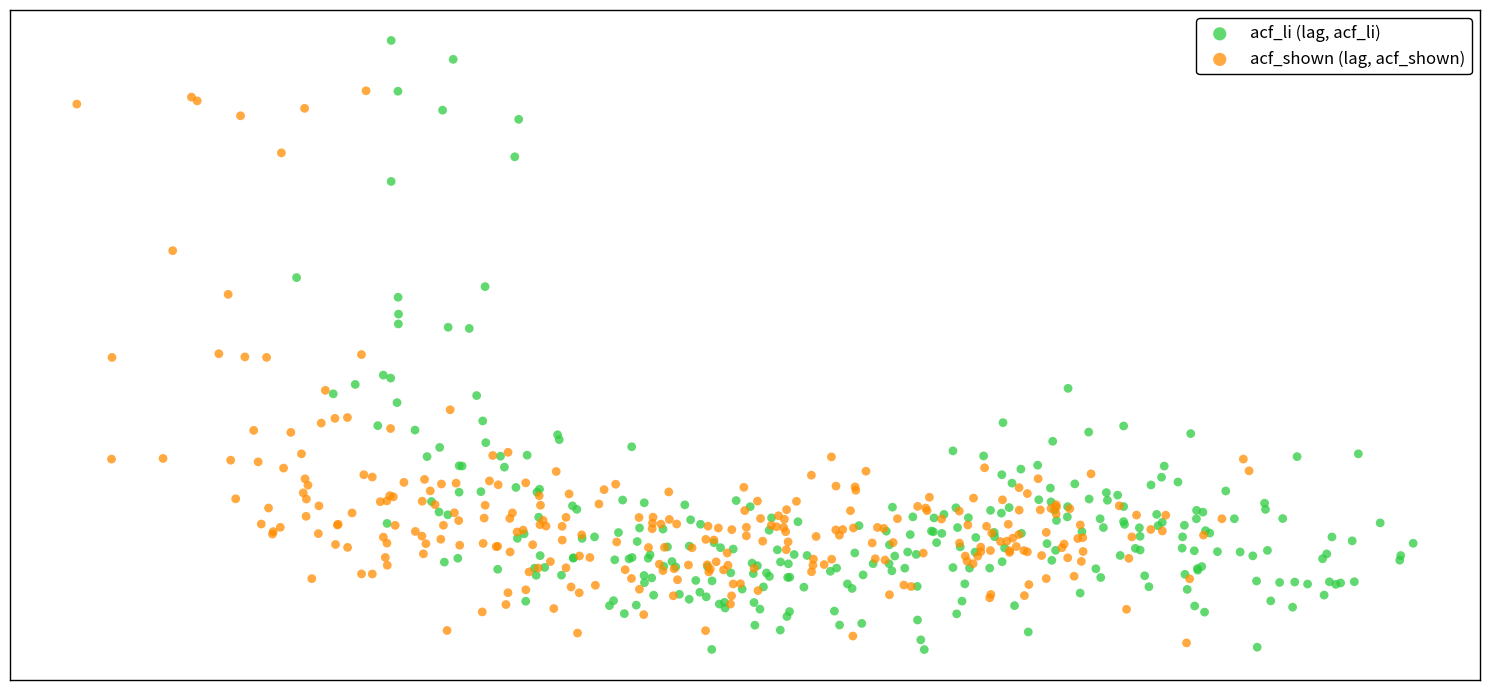

Which series contains the highest Y value?

acf_li (lag, acf_li)